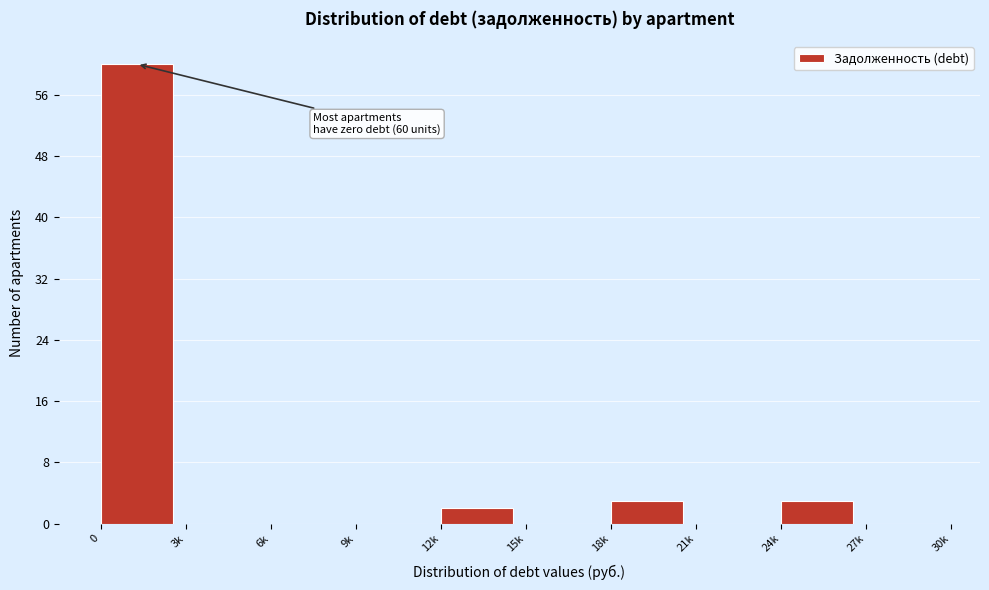

Reading left to right, list all the values displayed in this chart.

0=60	3k=0	6k=0	9k=0	12k=2	15k=0	18k=3	21k=0	24k=3	27k=0